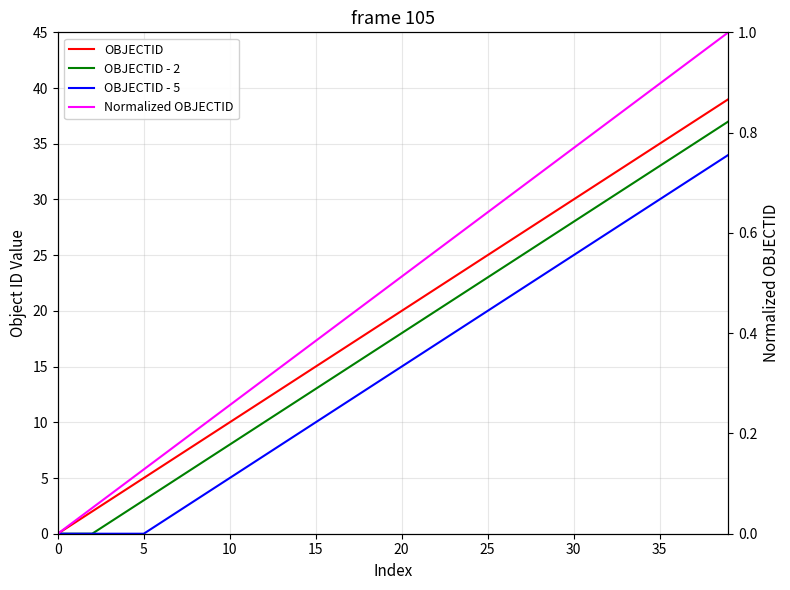

How many lines are shown in the chart?

4